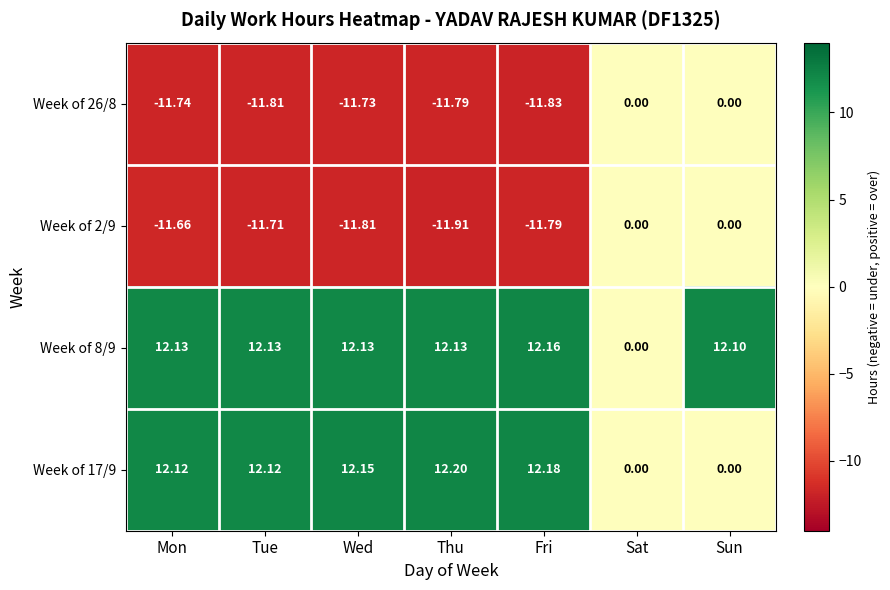

Which series changed the most between Mon and Sat?

Week of 8/9